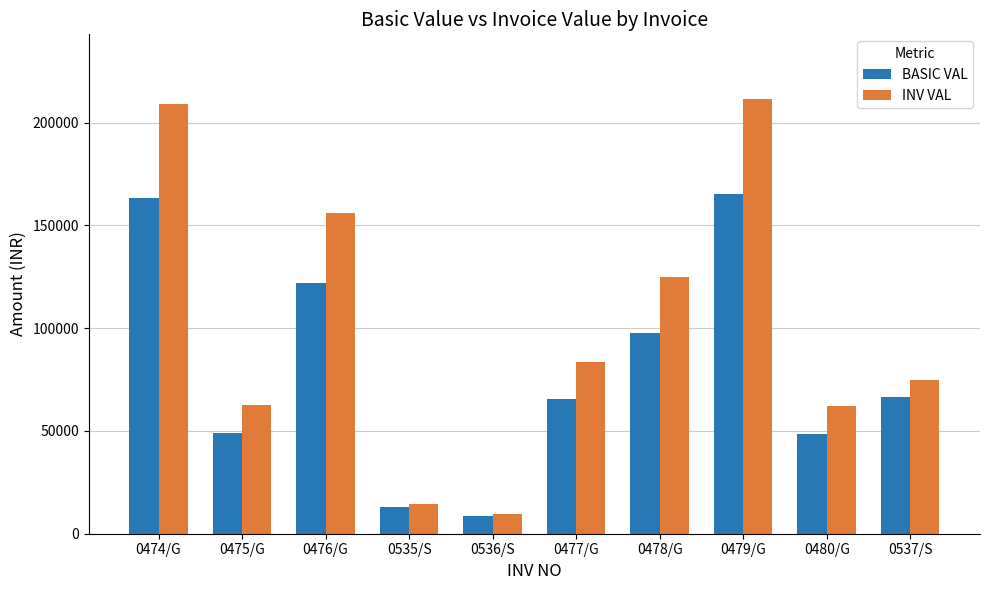

Are the bars grouped side by side (vs. stacked)?

Yes